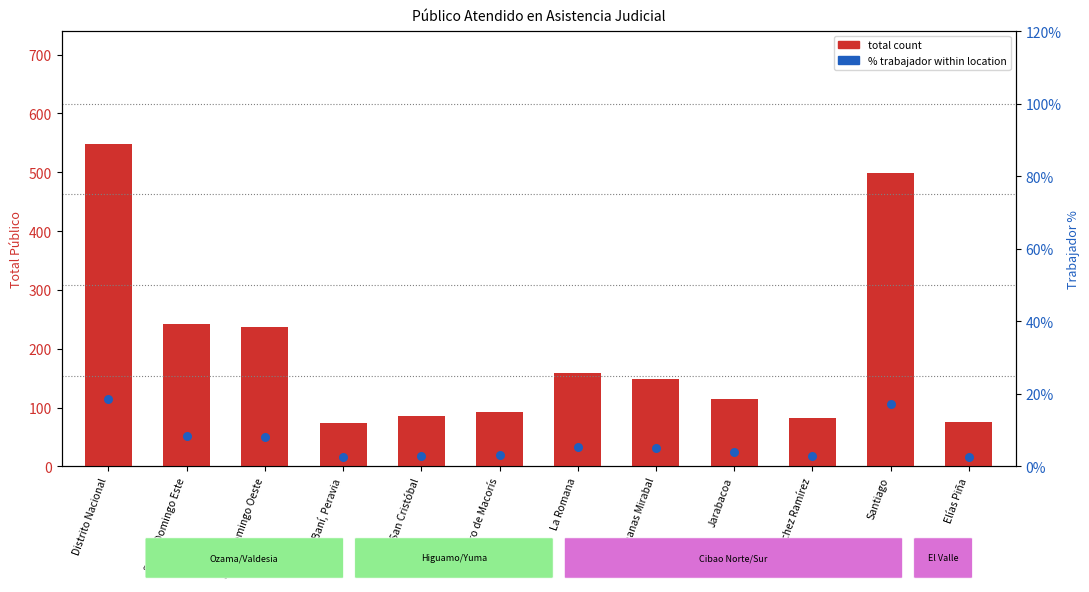

Which series contains the highest Y value?

total count